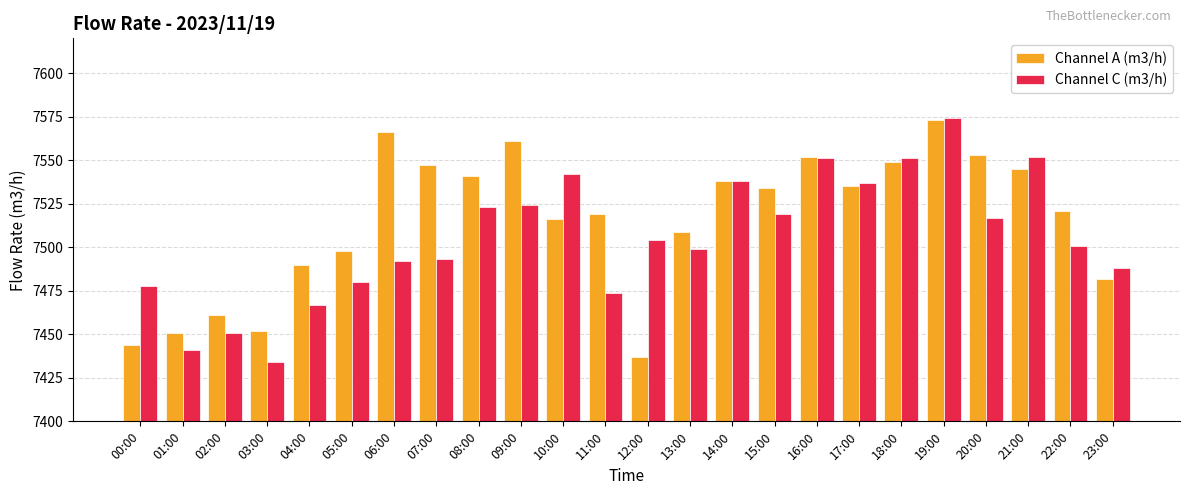

What is the sum of the Channel C (m3/h) values at 21:00 and 06:00?

15044